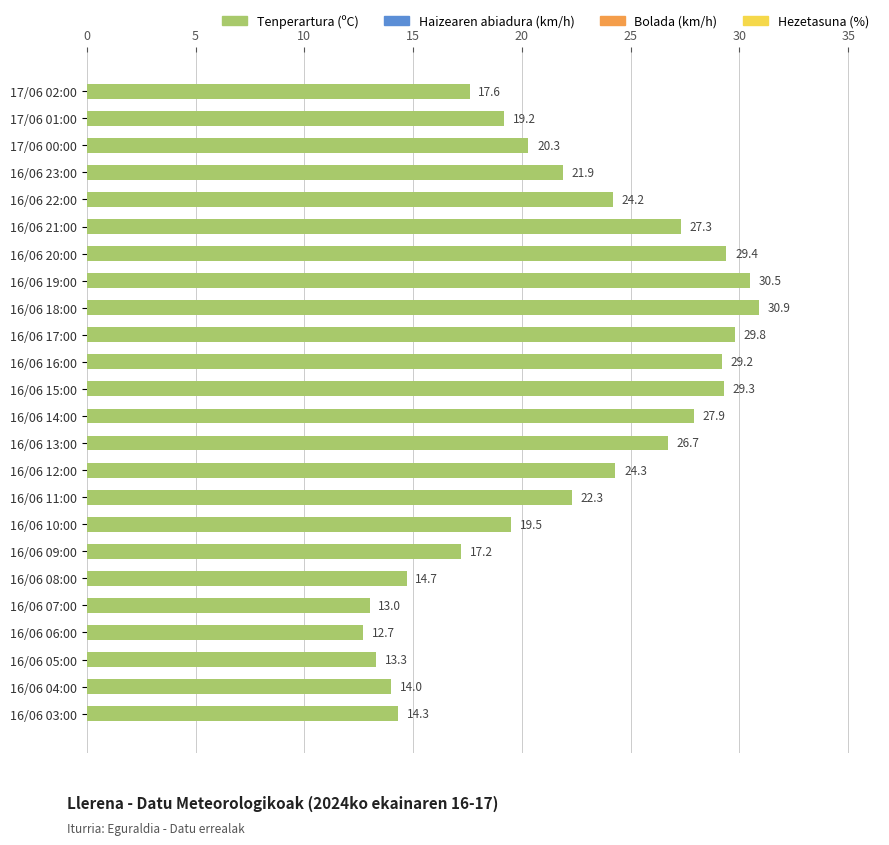

Count the number of values greater than 22.

12